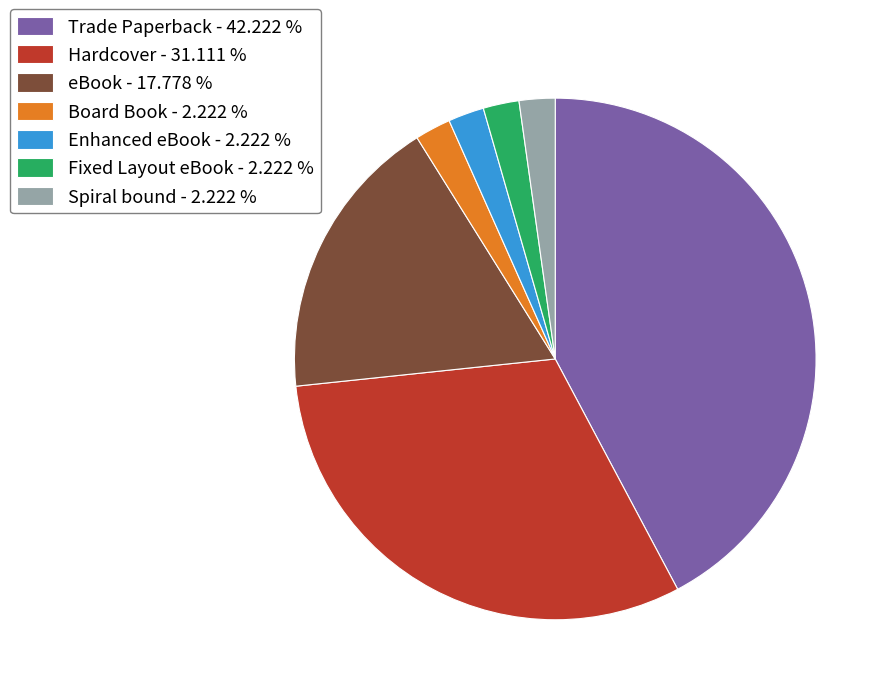

Is there any slice that represents more than half of the pie?

No